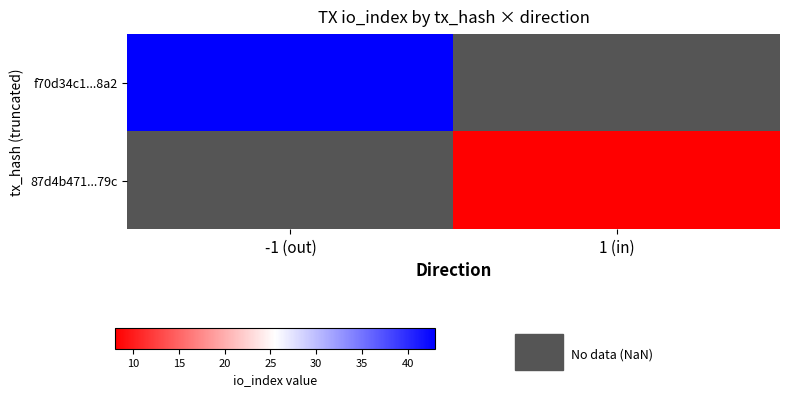

Rank the series by their average value, from highest to lowest.

f70d34c1...8a2, 87d4b471...79c